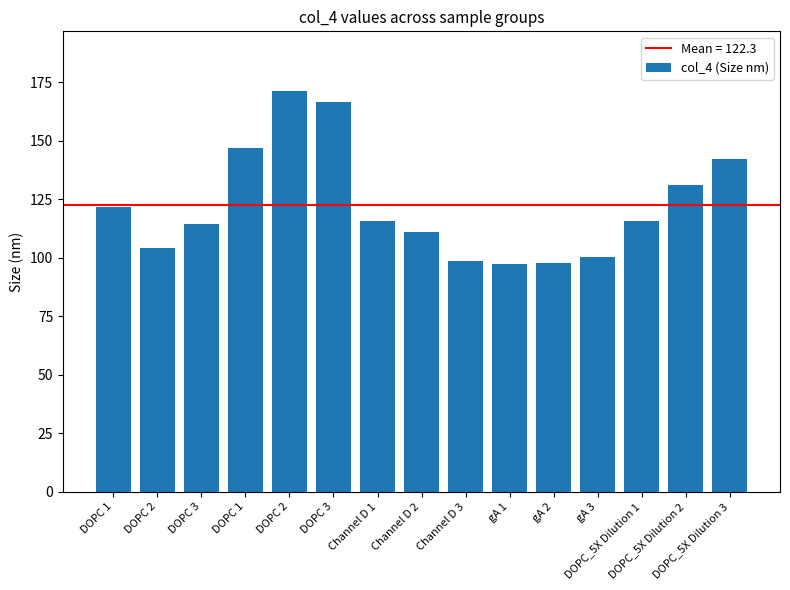

What is the difference between the values at DOPC 3 and Channel D 1?

1.3